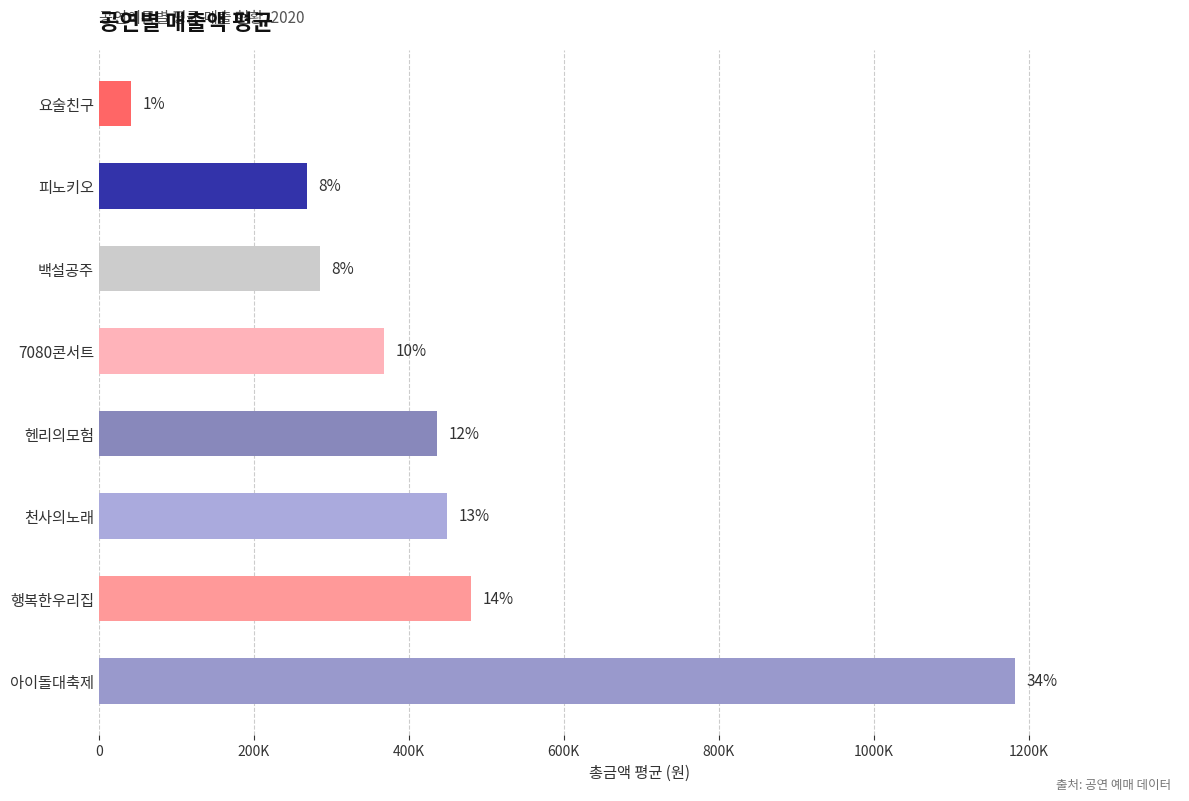

What is the greatest value displayed?

1182500